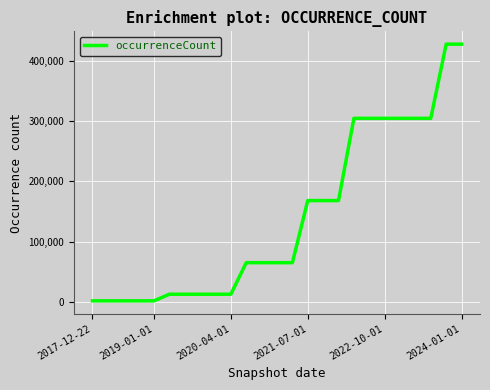

What is the difference between the maximum and minimum values?

426154